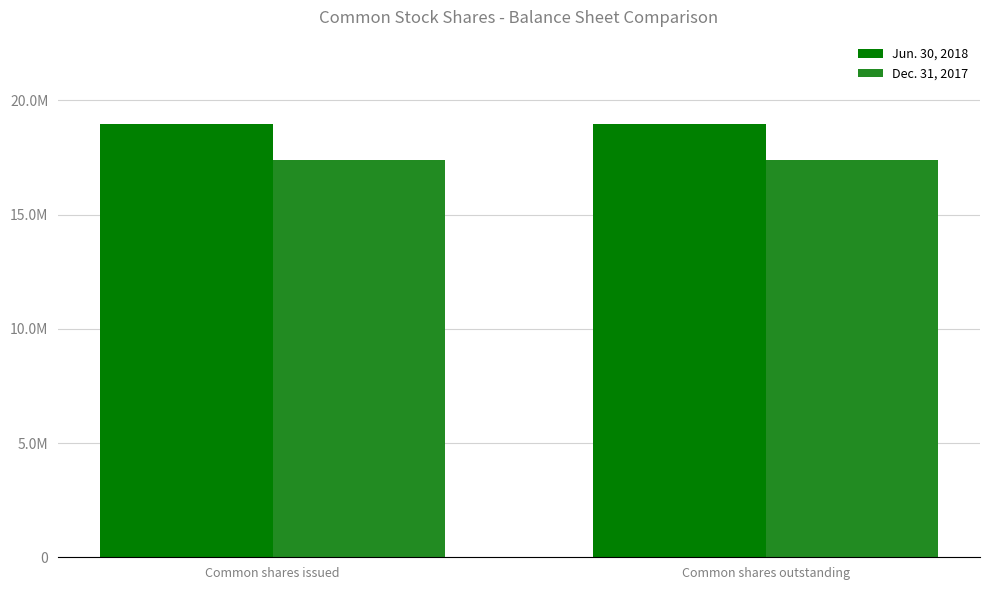

At which label does Dec. 31, 2017 reach its peak?

Common shares issued